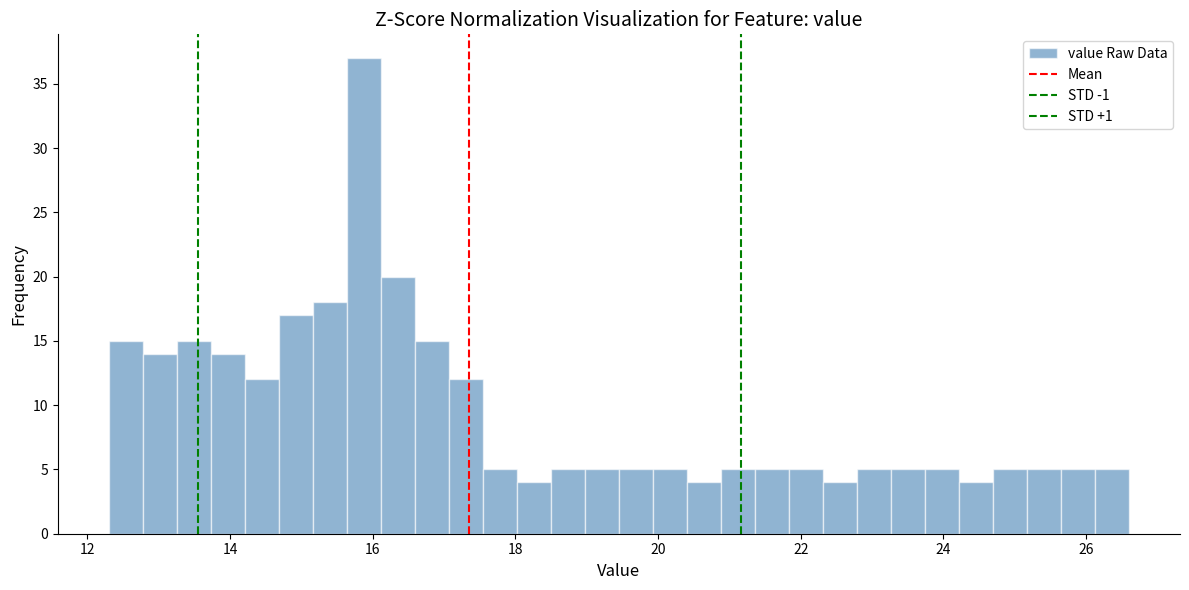

Around what value on the x-axis is the tallest bar? Give the approximate position of its centre, as read against the axis.

15.8